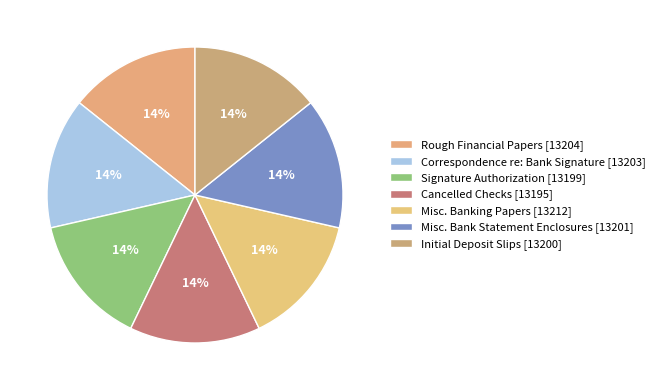

Count the number of slices in the pie.

7